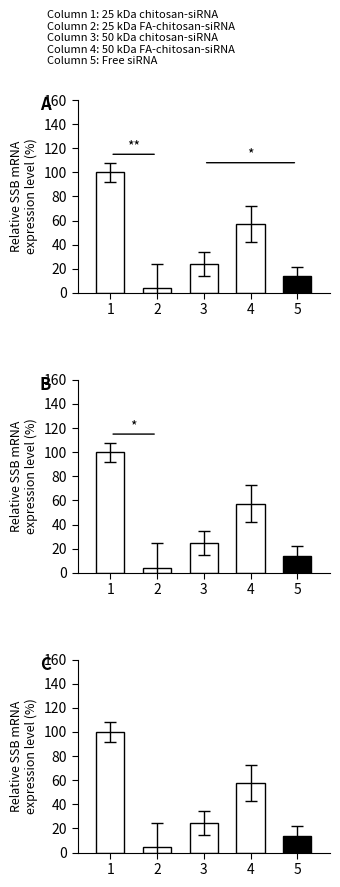

At which label does the data first exceed 24?

1